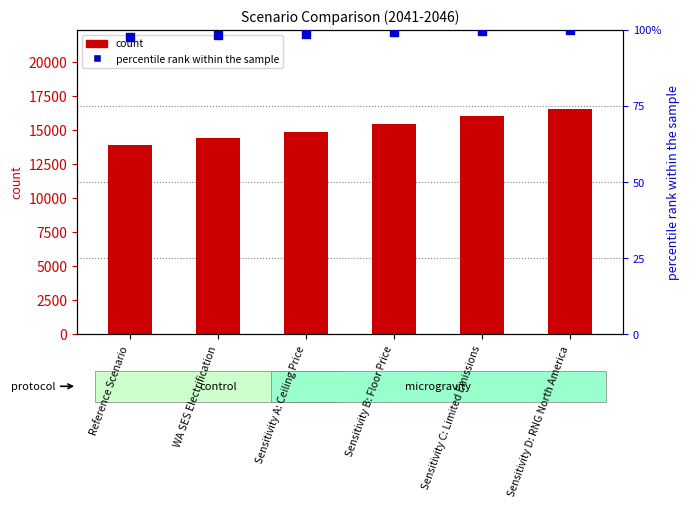

Is the value of DSR (count) at Sensitivity C: Limited Emissions greater than the value of Transport DSR (percentile rank) at WA SES Electrification?

Yes